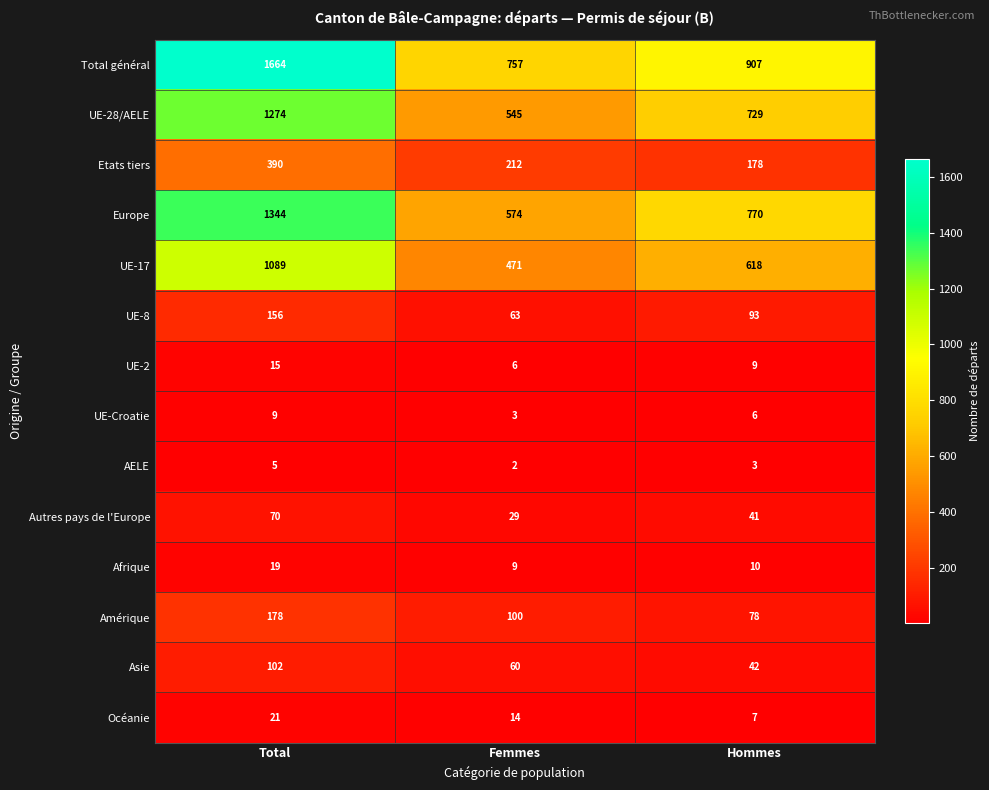

Rank the series at Total from highest to lowest value.

Total général, Europe, UE-28/AELE, UE-17, Etats tiers, Amérique, UE-8, Asie, Autres pays de l'Europe, Océanie, Afrique, UE-2, UE-Croatie, AELE